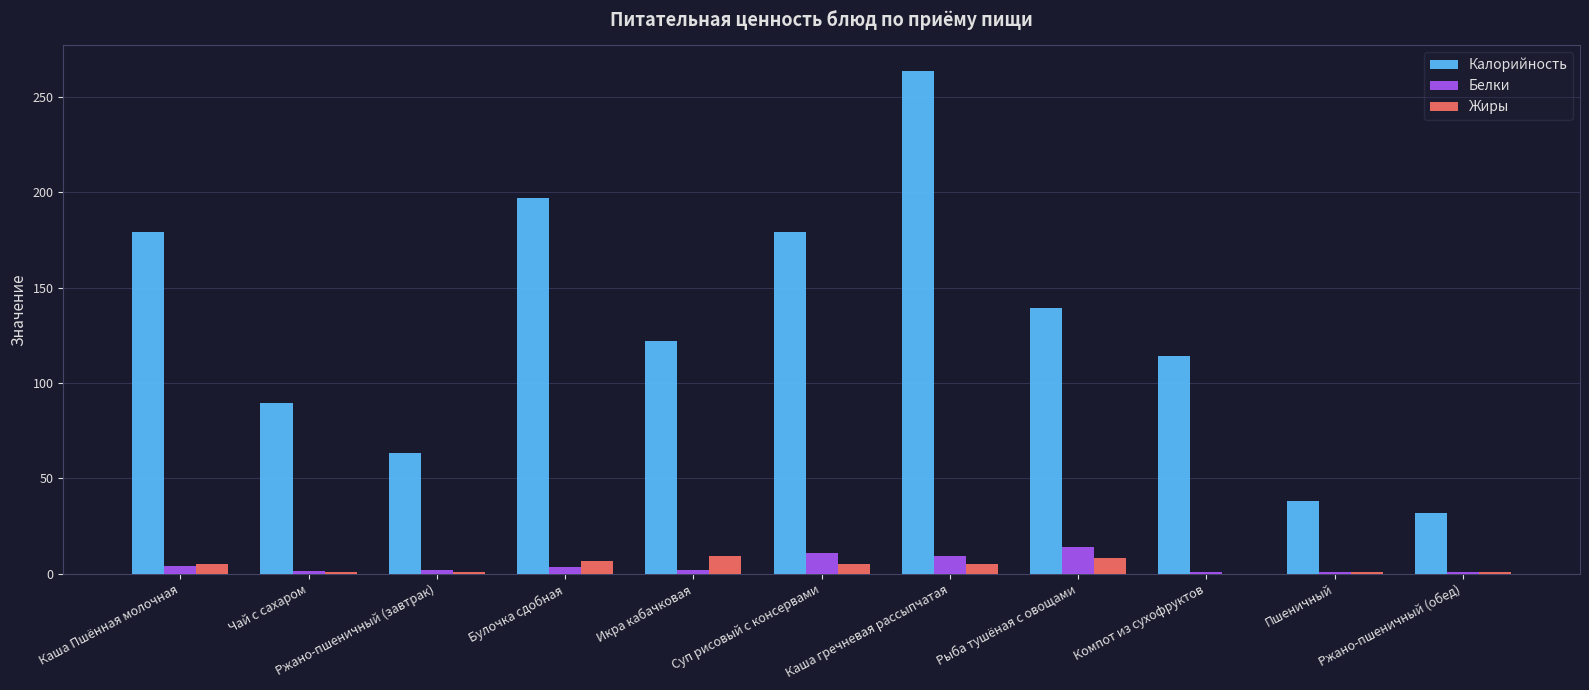

Which series has the largest total across all categories?

Калорийность